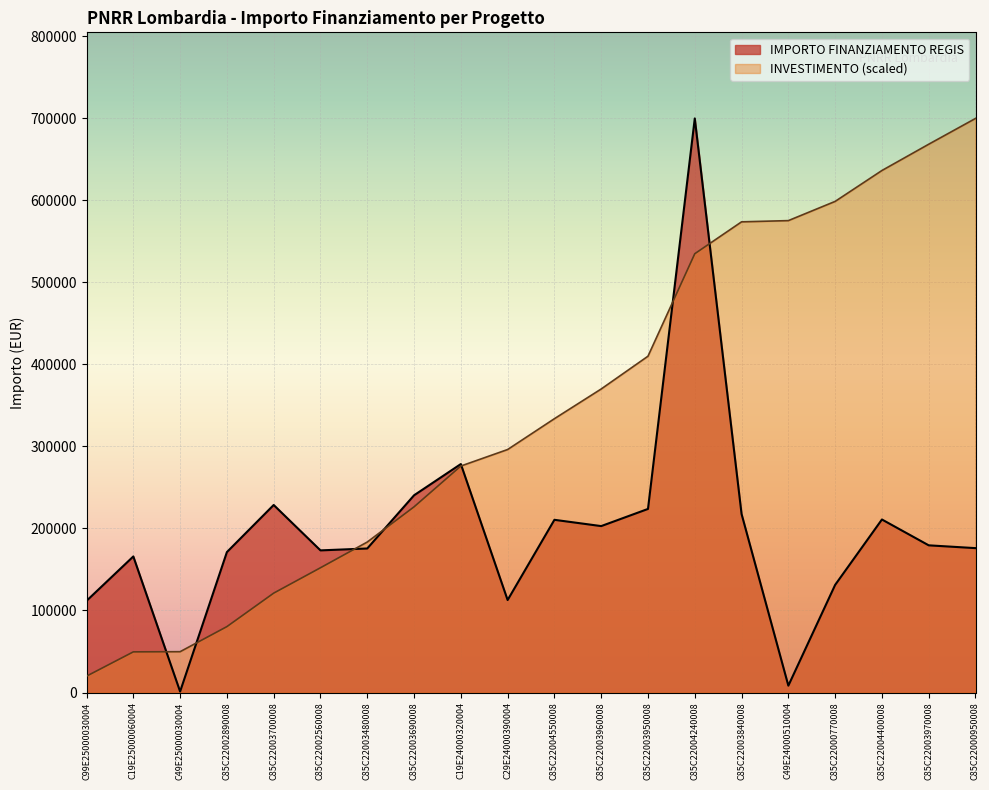

What is the sum of the values at C85C22004400008 and C85C22003690008?

451311.4